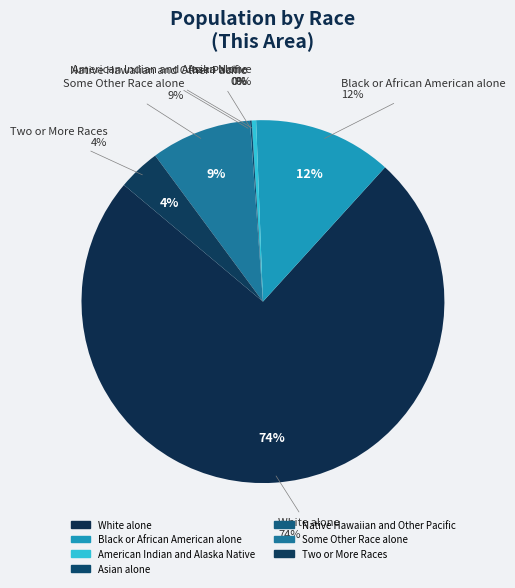

What percentage is the Black or African American alone slice, to the nearest percent?

12%